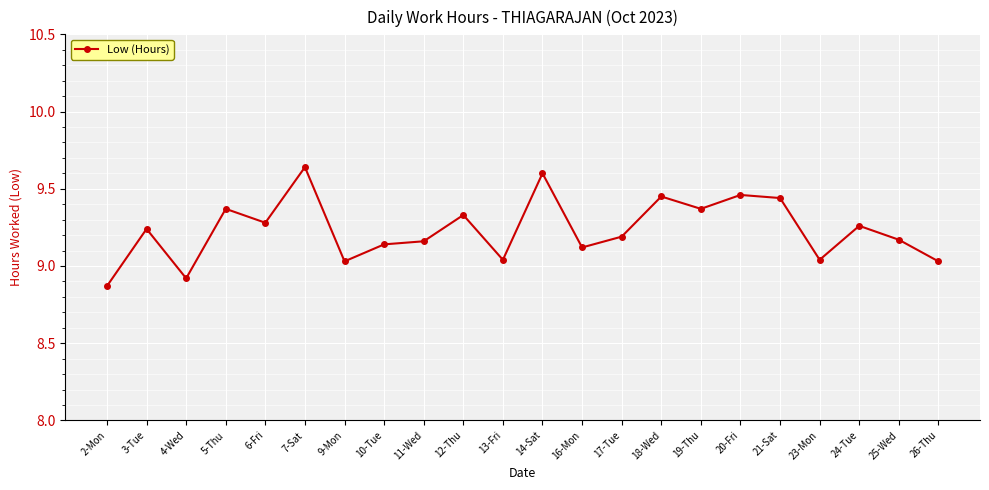

Is it true that the value at 14-Sat is 14.4?

False